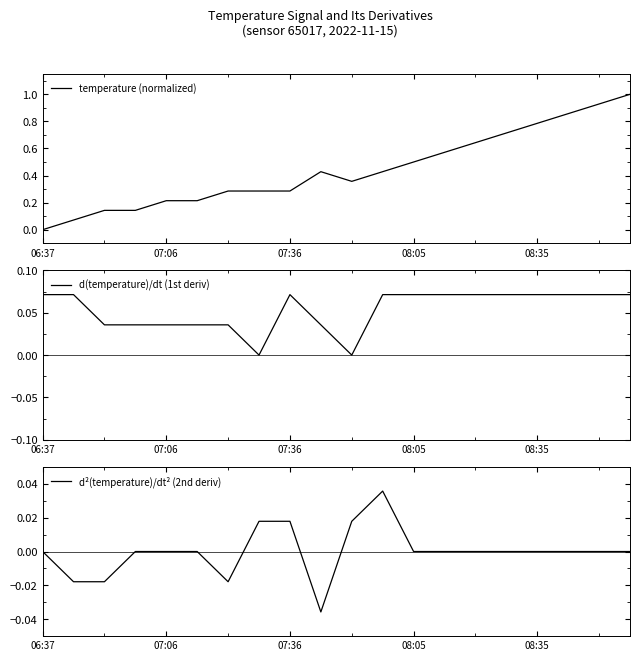

The temperature (normalized) series shows 0.5 at 07:36. True or false?

False